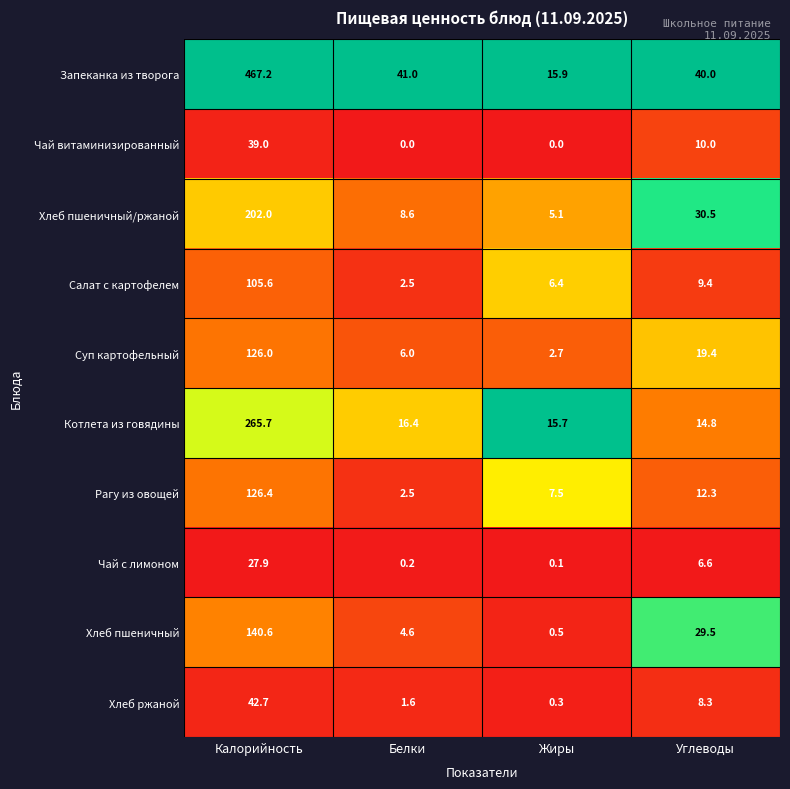

What is the maximum value for Хлеб пшеничный?

140.6